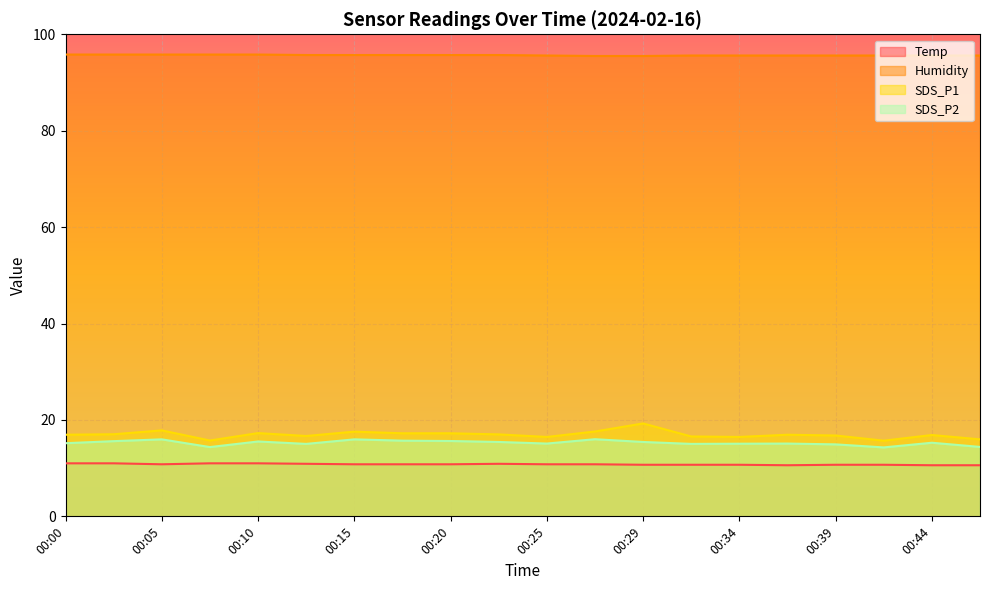

Which category has the highest value in the Humidity series?

00:00